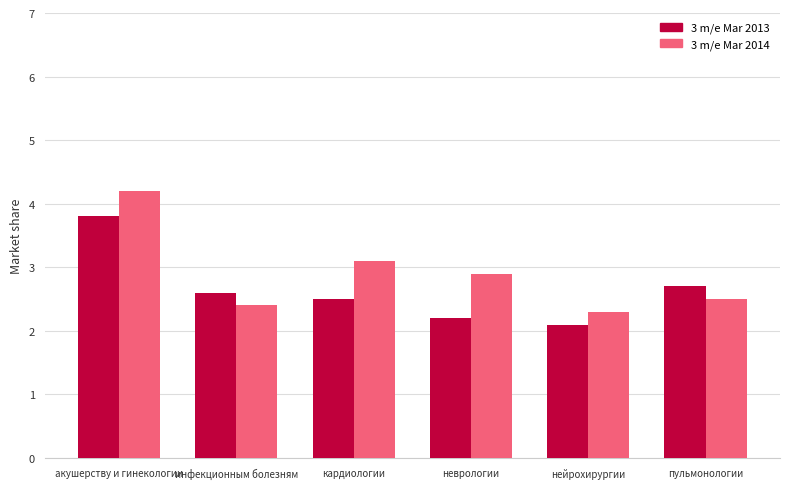

What is the smallest value displayed?

2.1